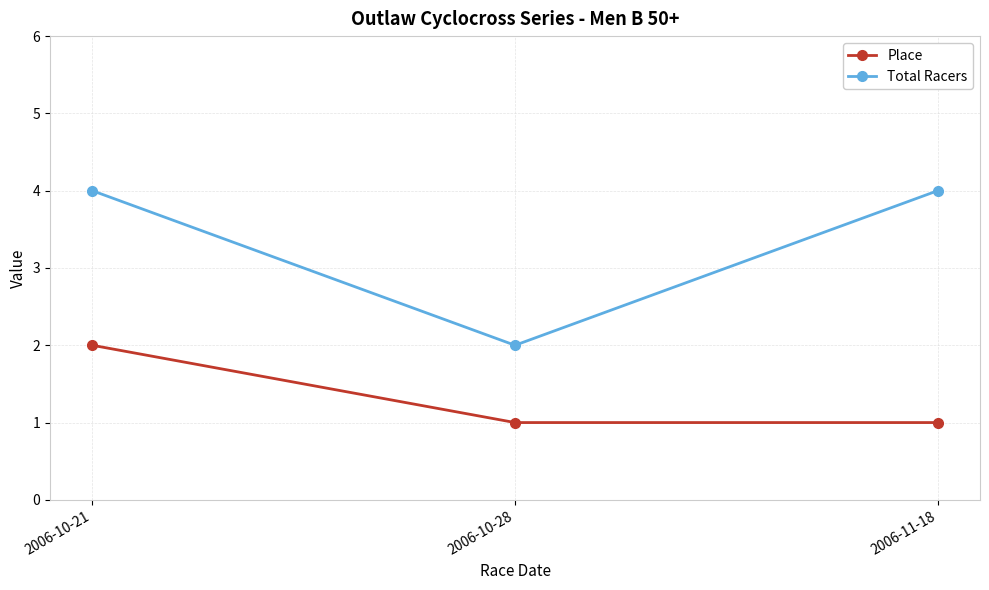

The value of Total Racers at 2006-10-21 is 4. True or false?

True